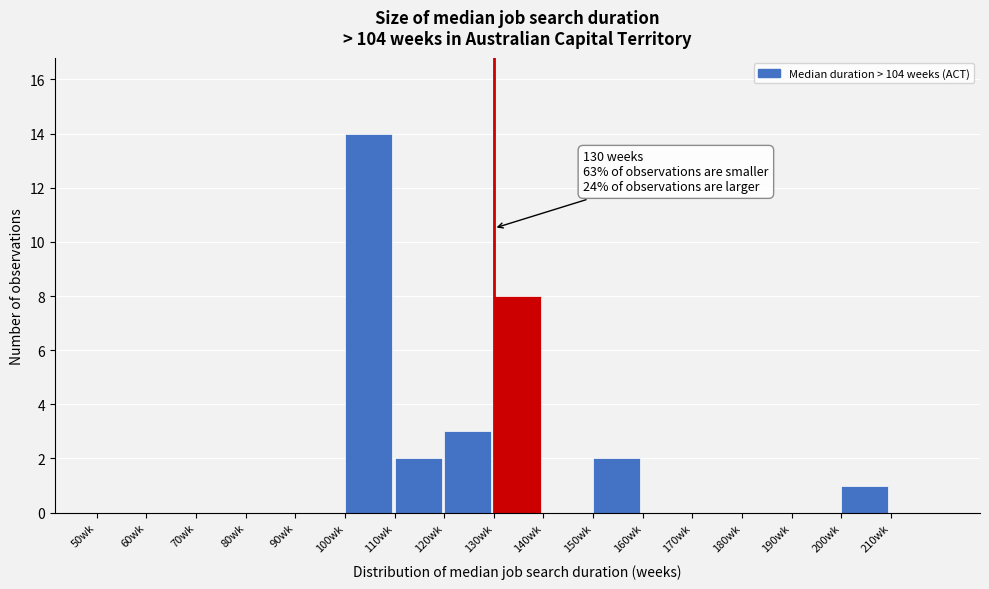

Which range on the x-axis has the tallest bar?

100 to 110